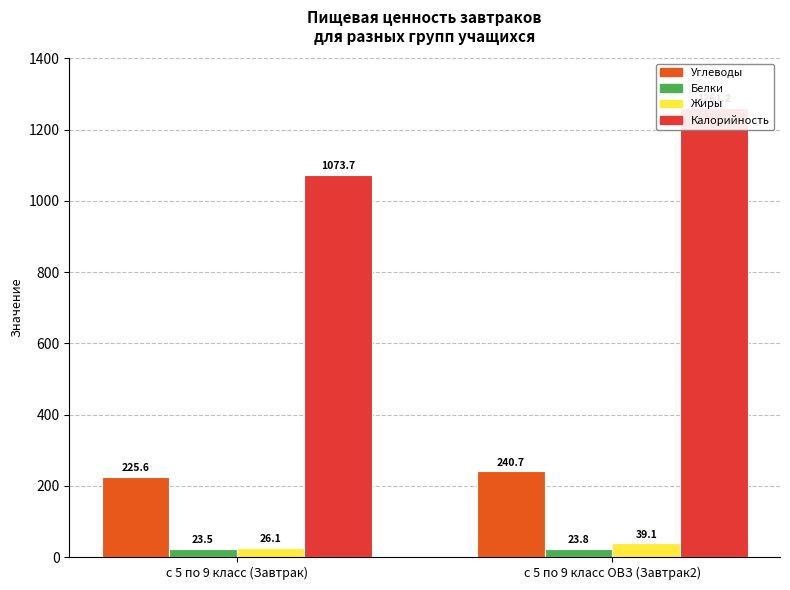

How many bars are there in each group?

4